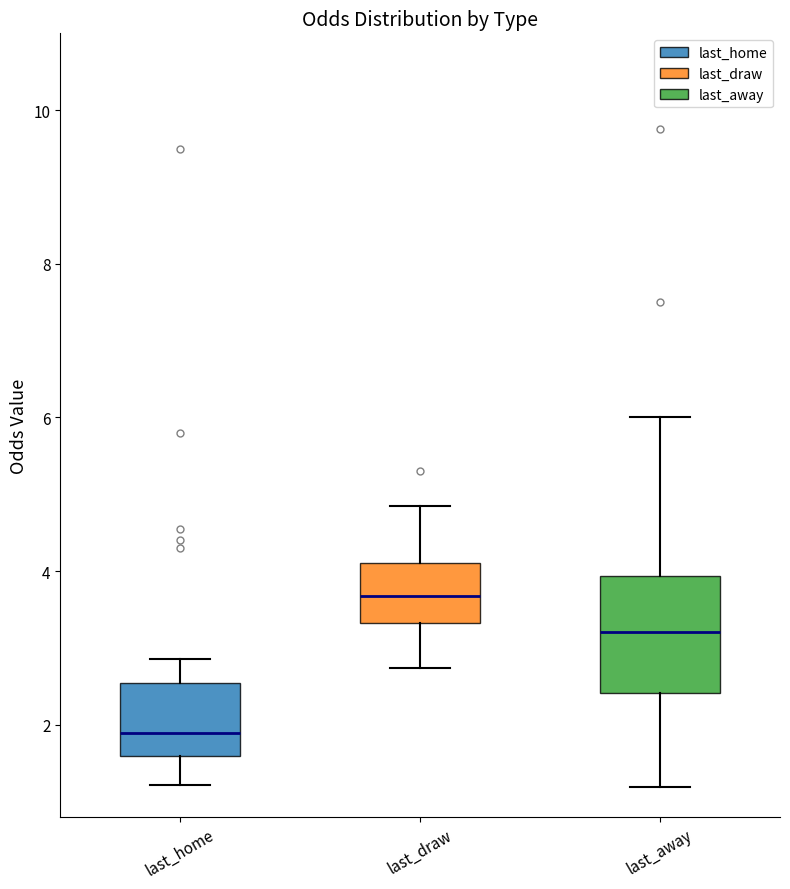

Where is the upper edge of the box for last_home on the y-axis? The values are not printed on the chart, so give them approximately, as read against the axis.

2.6